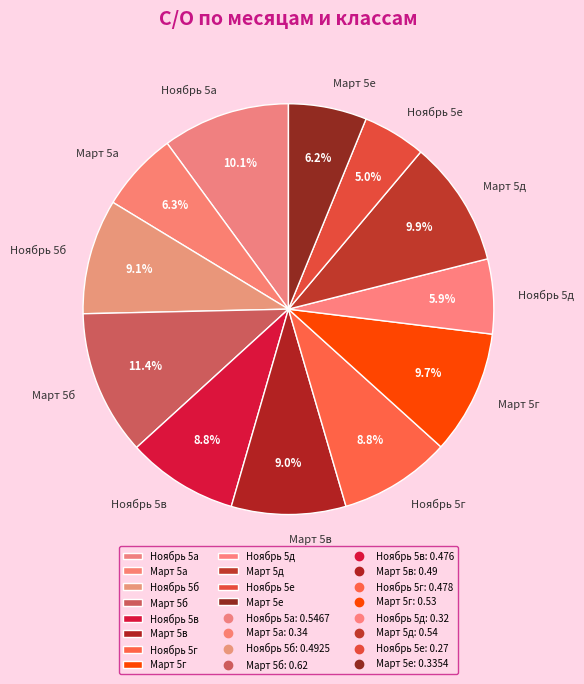

What is the total percentage of Март 5г and Март 5е?

15.9%